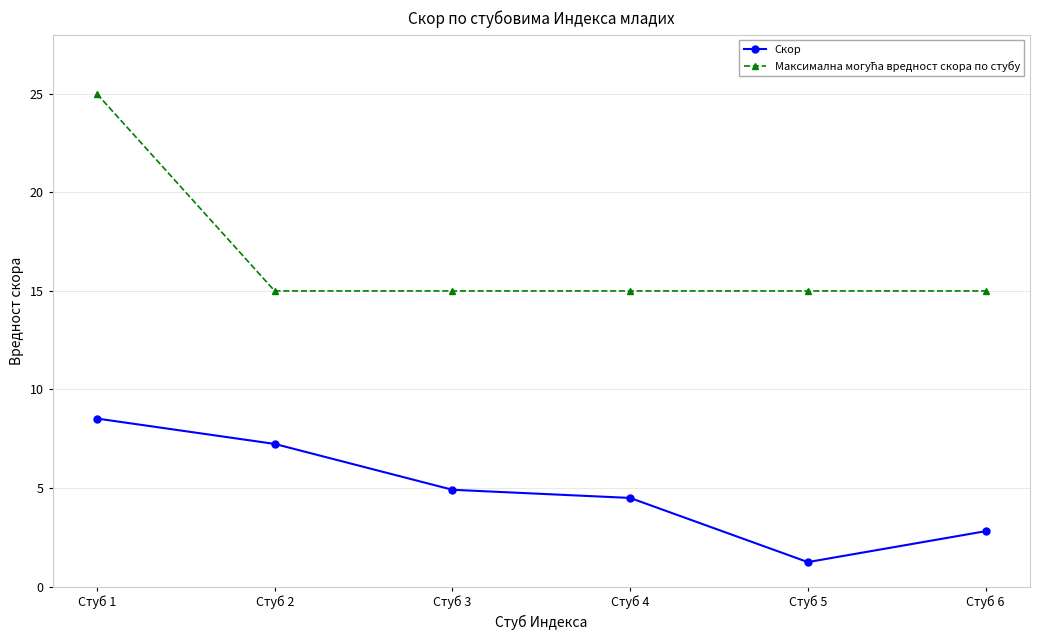

Which category has the lowest value in the Скор series?

Стуб 5